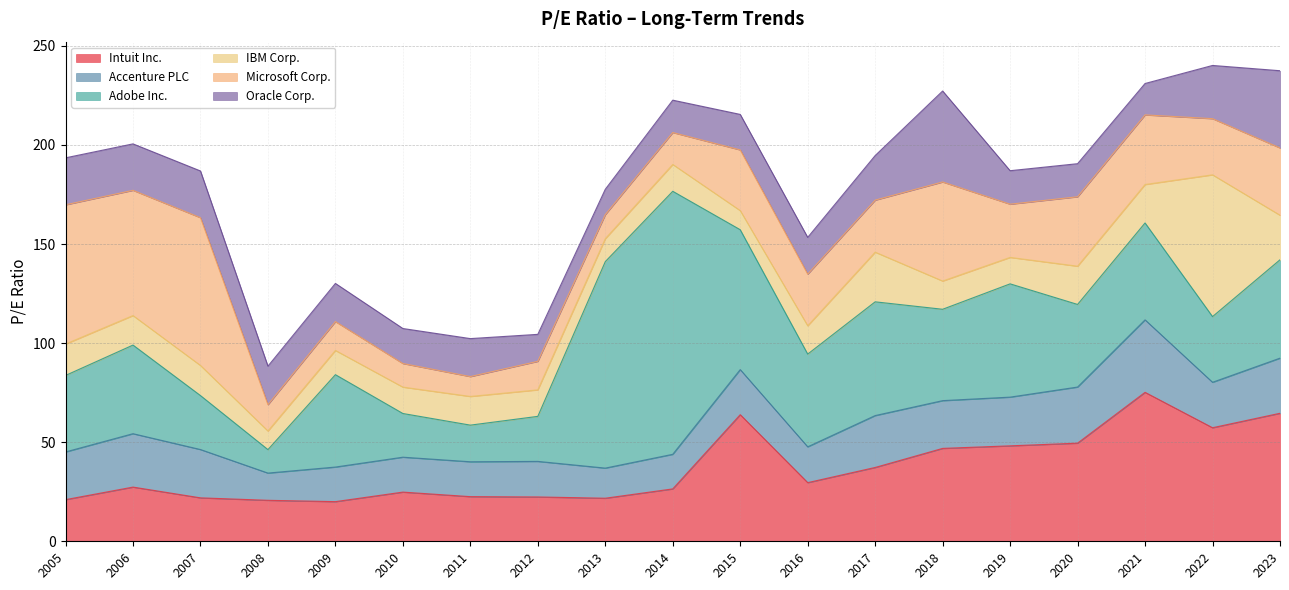

Read the Oracle Corp. value at 2016-09-01.

18.5